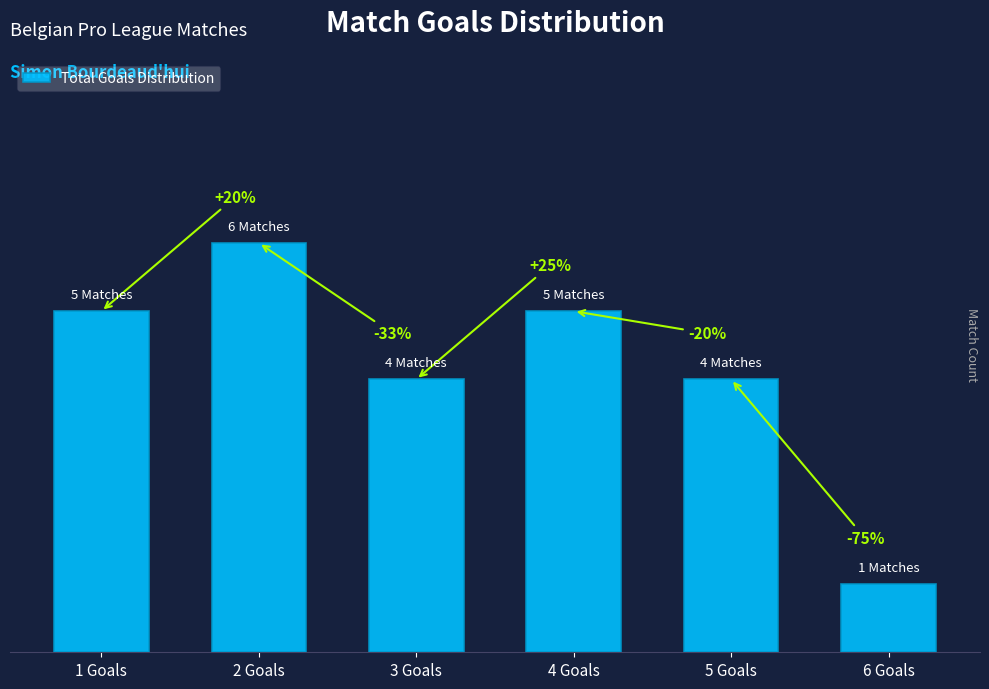

Approximately how many times larger is the value at 5 Goals compared to 6 Goals?

4.0